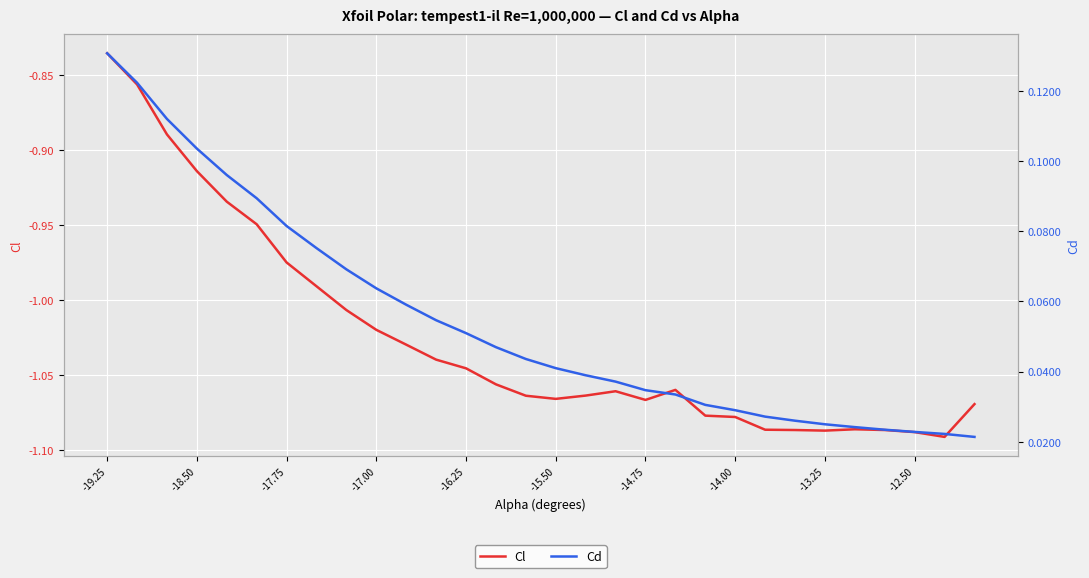

True or false: Cd has more than 0 points higher than both neighbors.

False